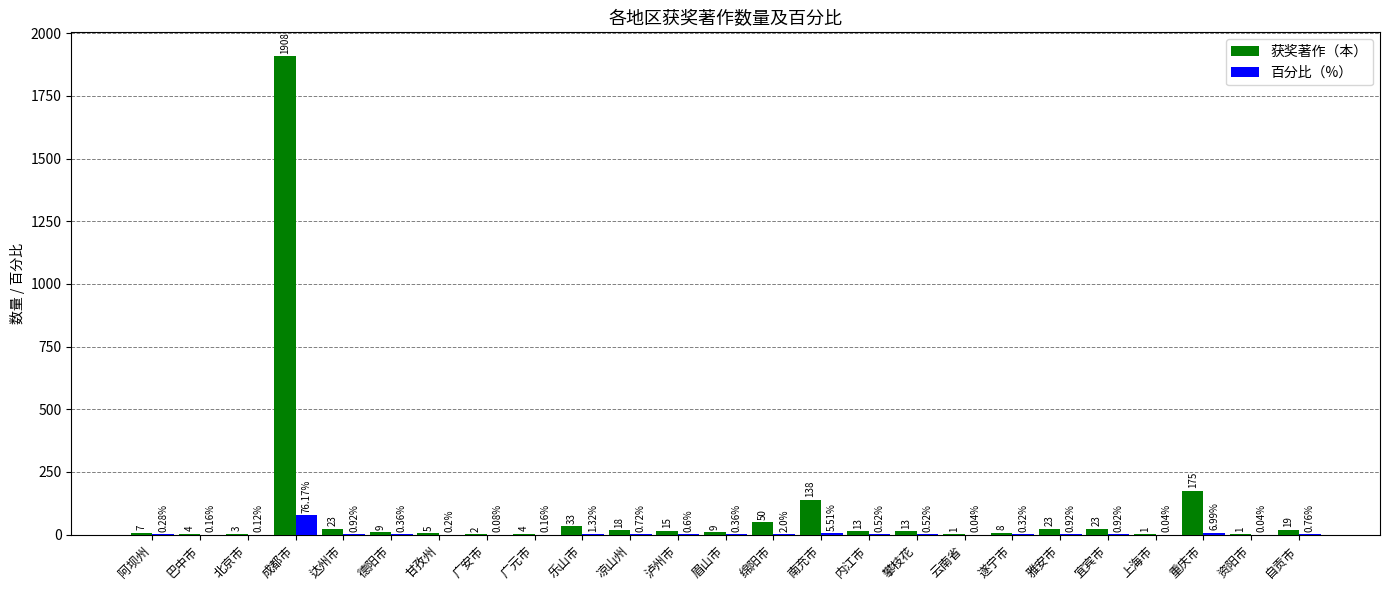

Which series has the largest total across all categories?

获奖著作（本）